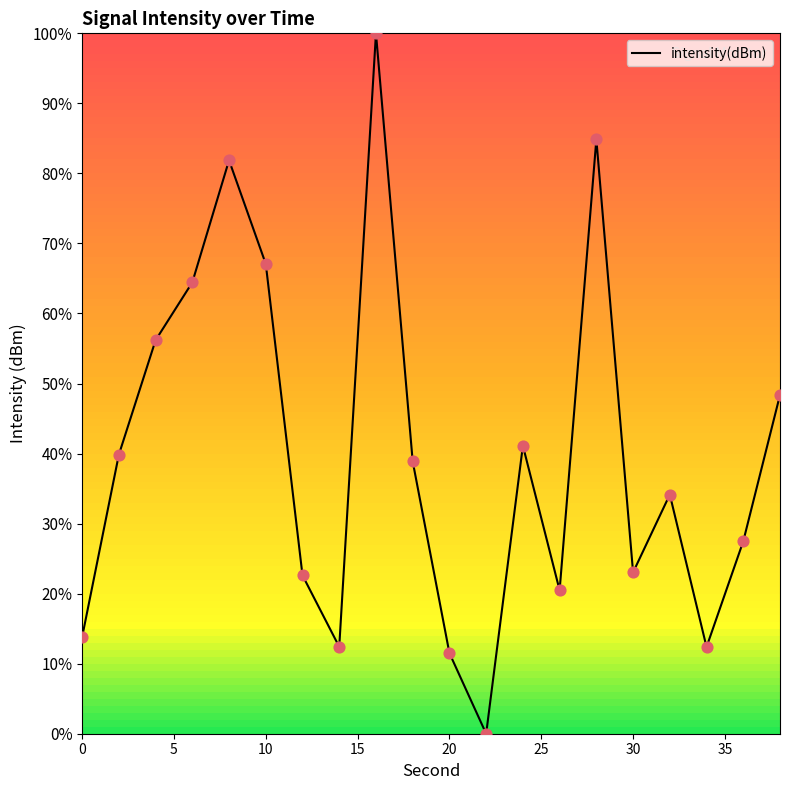

What is the difference between the maximum and minimum values?

100.0